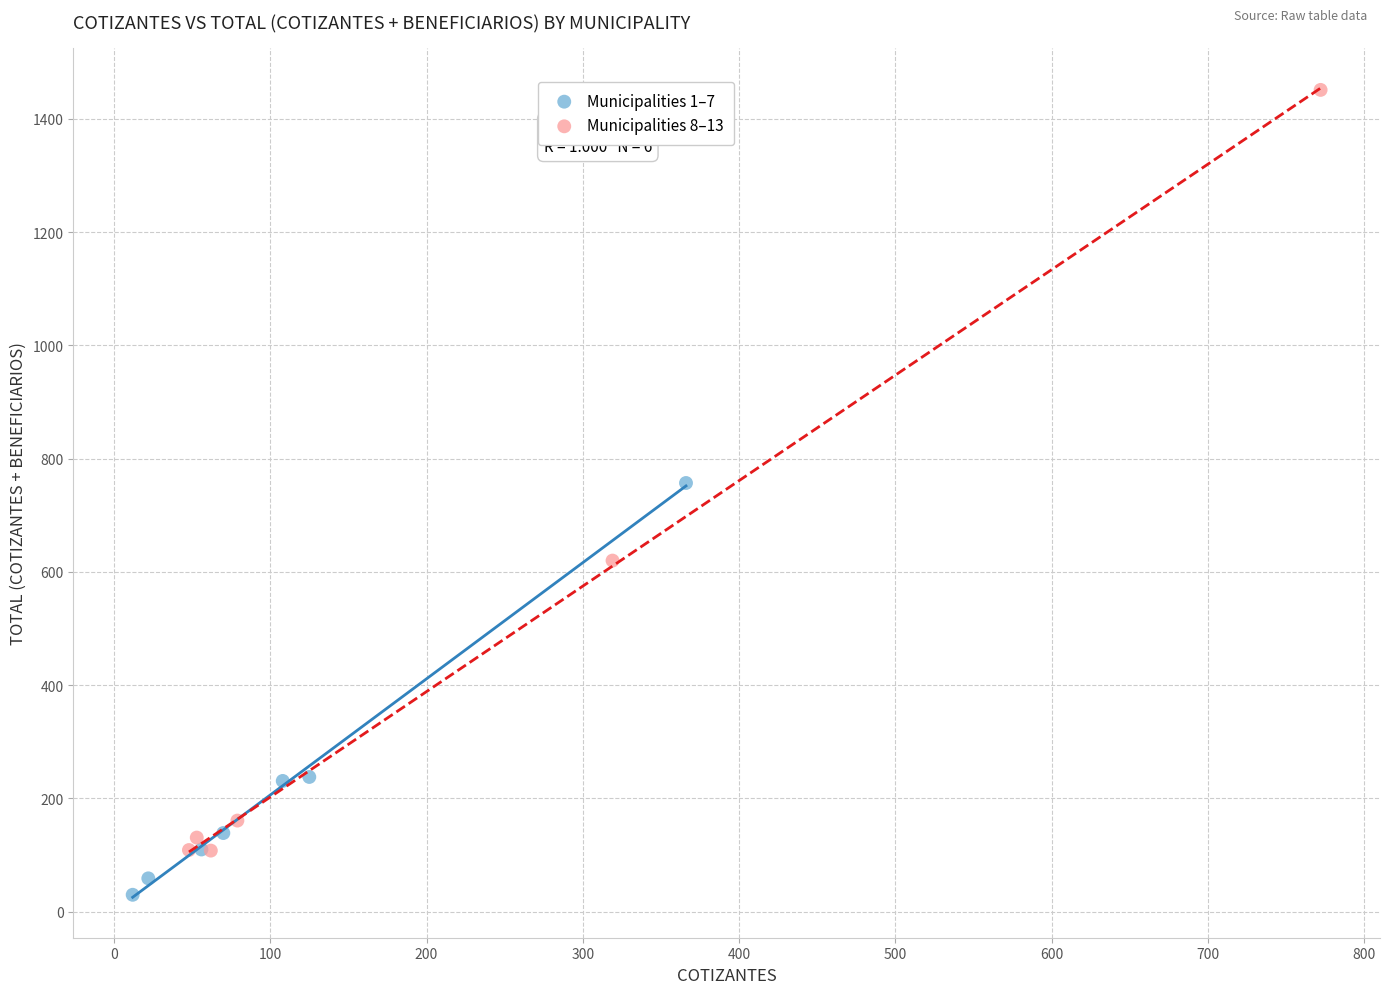

Which series reaches the minimum Y coordinate?

Municipalities 1–7